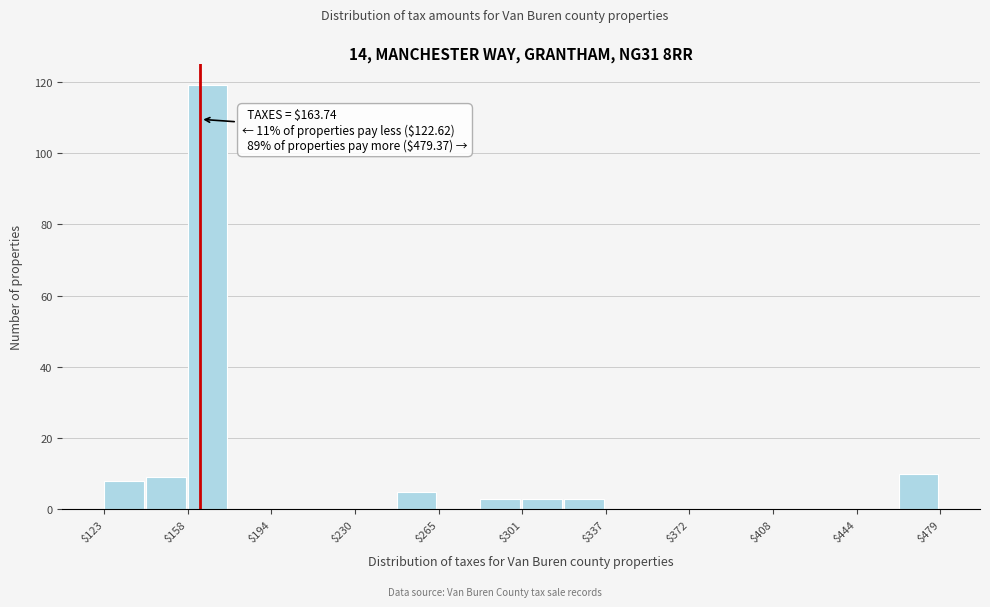

Read against the x-axis, roughly where is the centre of the tallest bar?

165